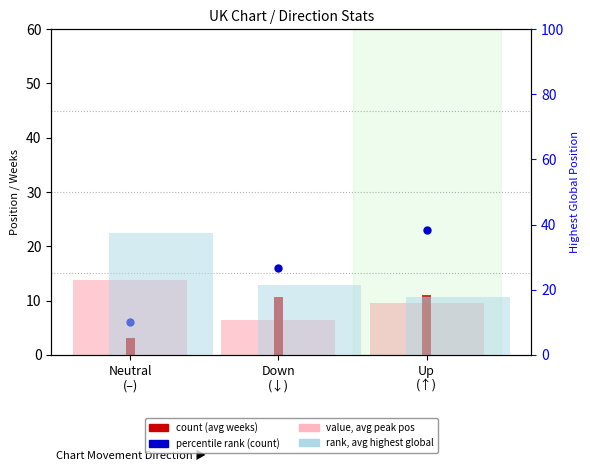

What is the total value across all series at Neutral
(–)?

60.5